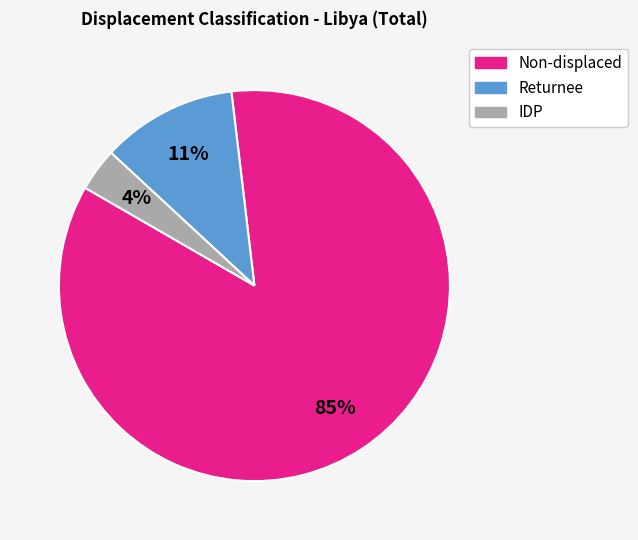

Rank the categories by value from highest to lowest.

Non-displaced, Returnee, IDP